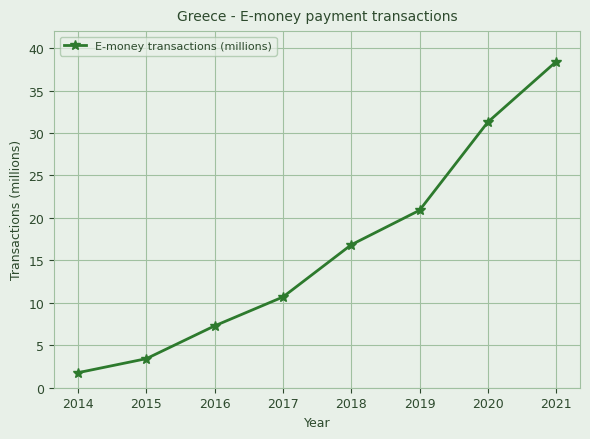

What is the value of the 8th point from the left?

38.4